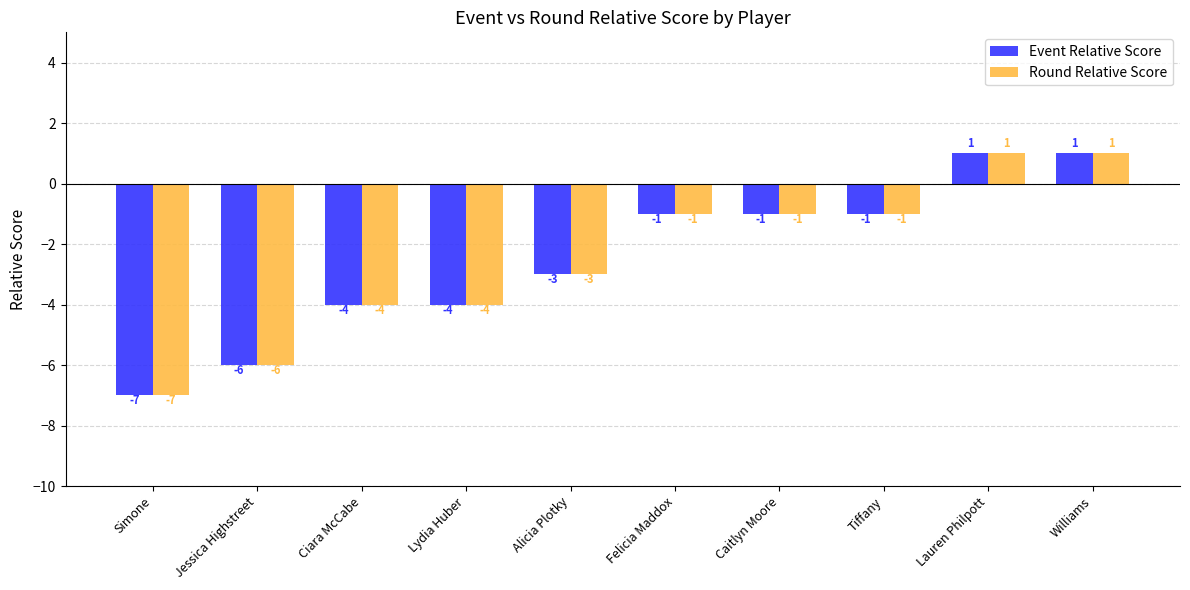

What is the sum of the Round Relative Score values at Alicia Plotky and Tiffany?

-4